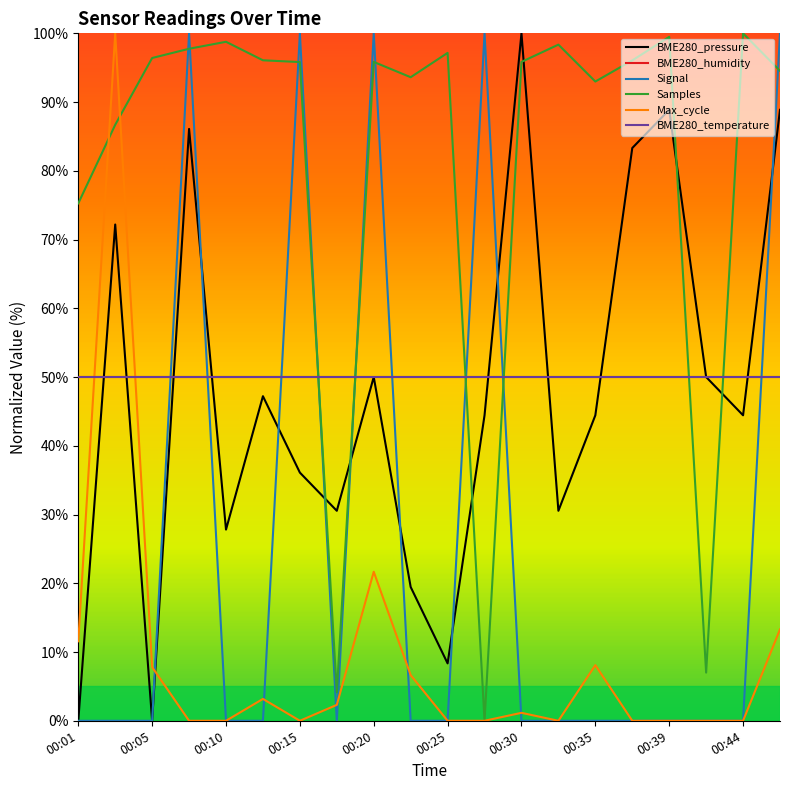

Does the chart have visible grid lines?

No